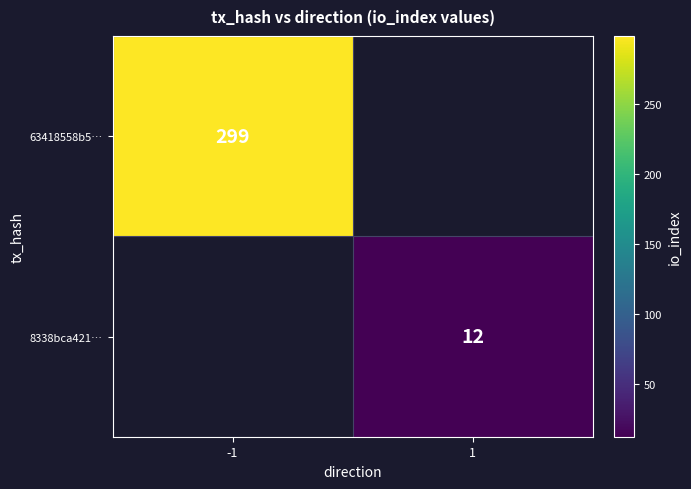

Is it true that 8338bca421… equals 12 at 1?

True